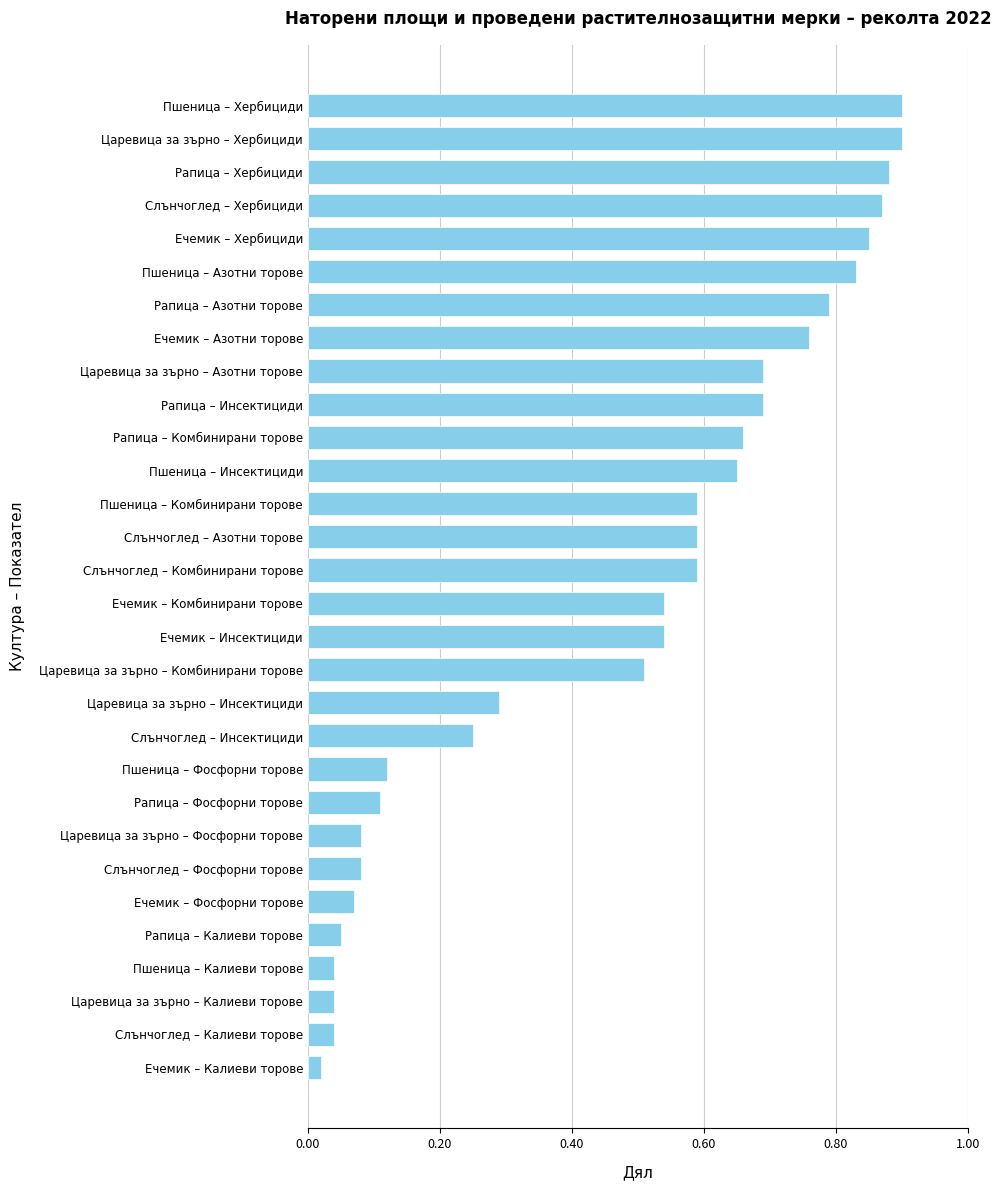

What is the sum of all values?

14.0